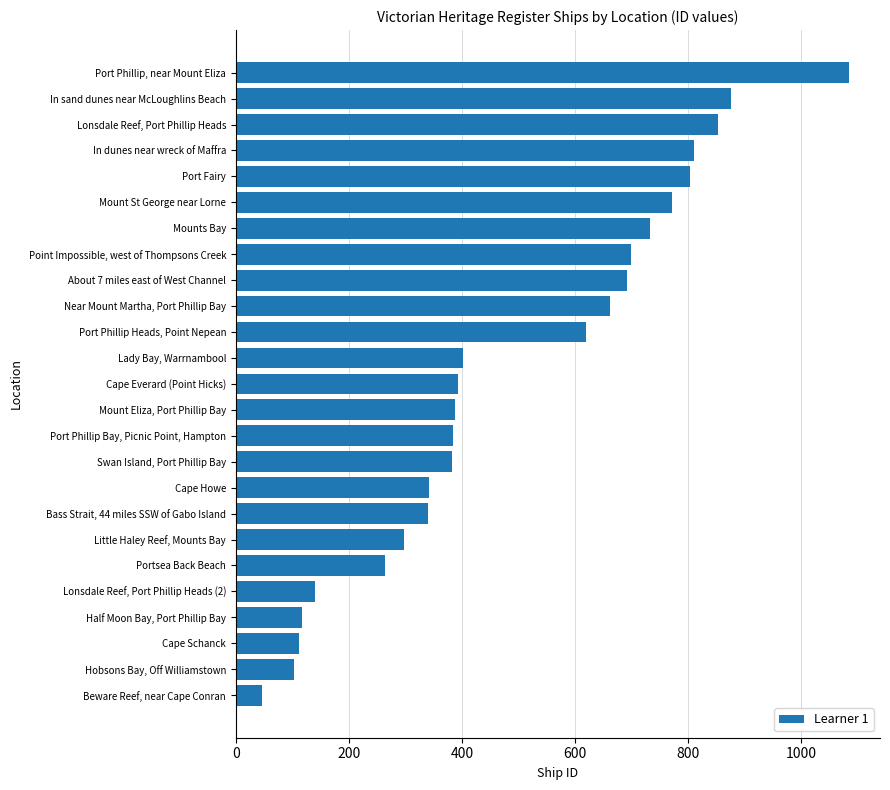

What is the sum of all values?

12314